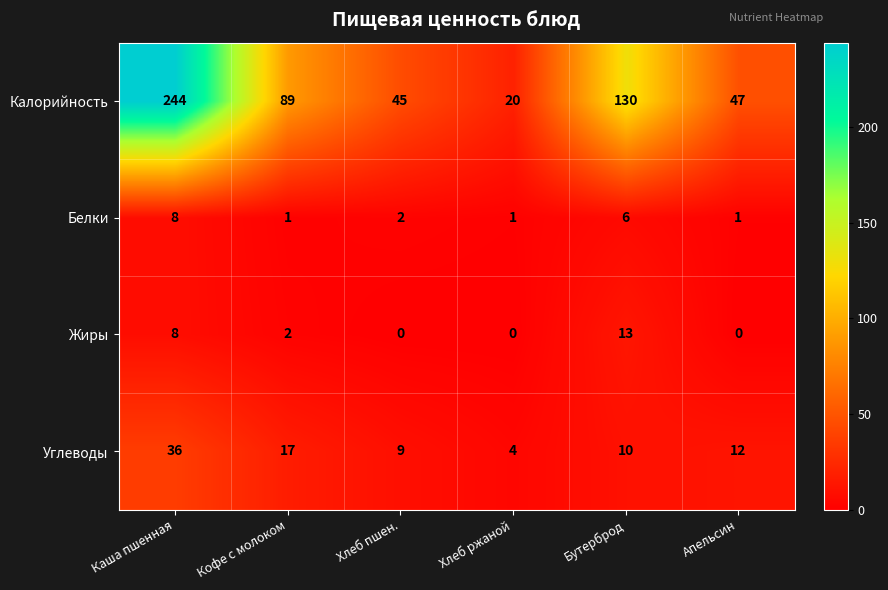

Reading left to right, list all the values displayed in this chart.

Калорийность: Каша пшенная=244	Кофе с молоком=89	Хлеб пшен.=45	Хлеб ржаной=20	Бутерброд=130	Апельсин=47
Белки: Каша пшенная=8	Кофе с молоком=1	Хлеб пшен.=2	Хлеб ржаной=1	Бутерброд=6	Апельсин=1
Жиры: Каша пшенная=8	Кофе с молоком=2	Хлеб пшен.=0	Хлеб ржаной=0	Бутерброд=13	Апельсин=0
Углеводы: Каша пшенная=36	Кофе с молоком=17	Хлеб пшен.=9	Хлеб ржаной=4	Бутерброд=10	Апельсин=12